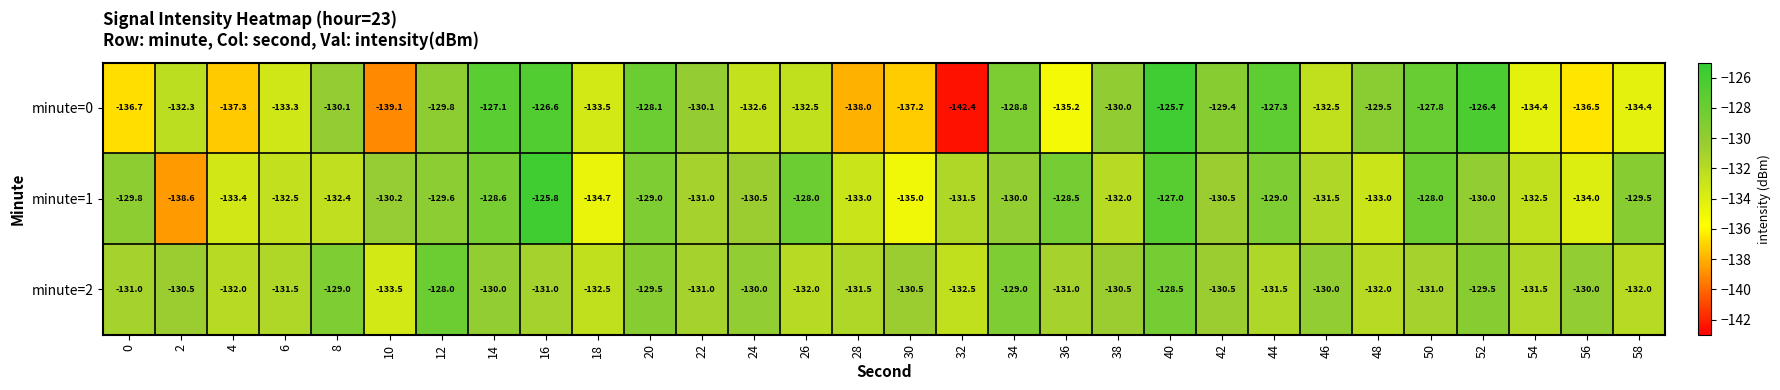

How many data points does each series have?

30